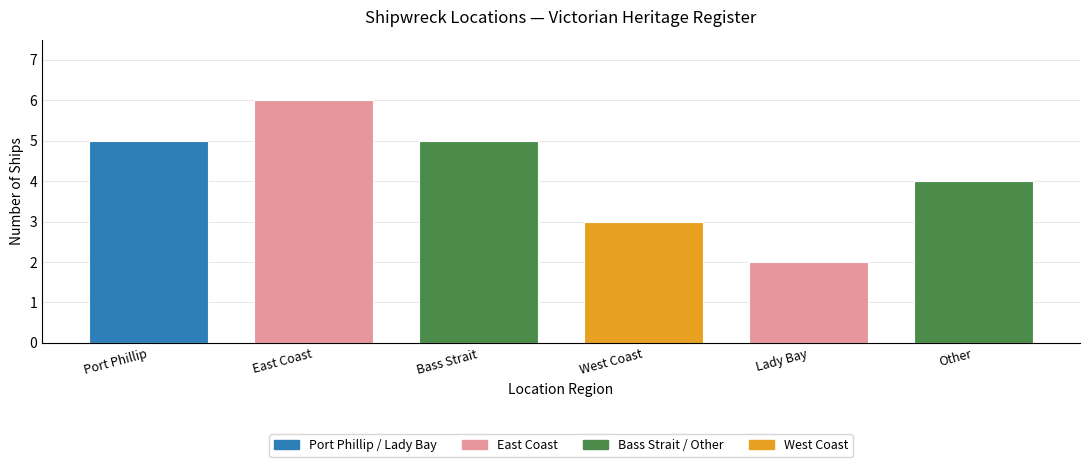

True or false: the data shows 5 at Port Phillip.

True